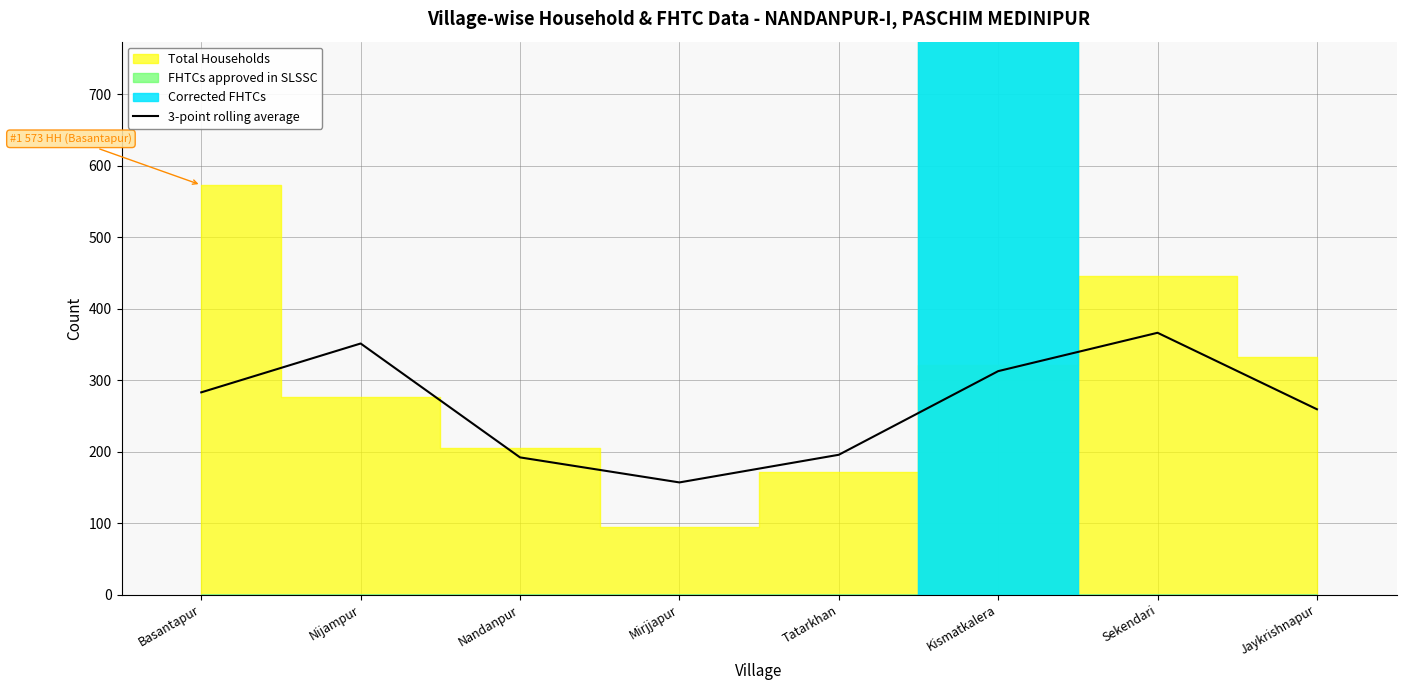

Reading left to right, transcribe all the data shown in this chart.

Basantapur=283.0	Nijampur=351.3	Nandanpur=192.0	Mirjjapur=157.0	Tatarkhan=195.7	Kismatkalera=312.7	Sekendari=366.3	Jaykrishnapur=259.3